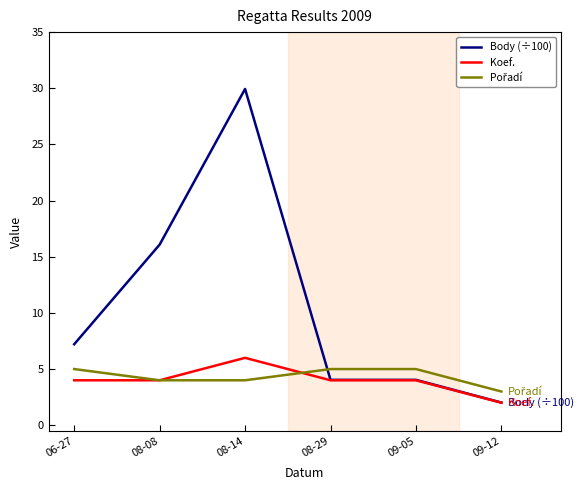

The Body (÷100) series shows 8.2 at 08-08. True or false?

False